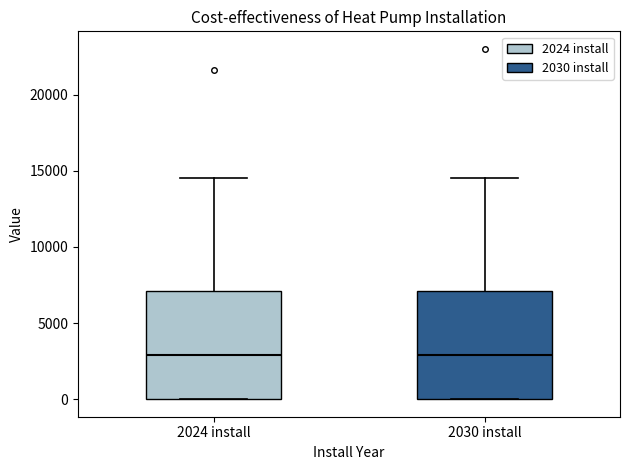

Where is the lower edge of the box for 2024 install on the y-axis? The values are not printed on the chart, so give them approximately, as read against the axis.

0